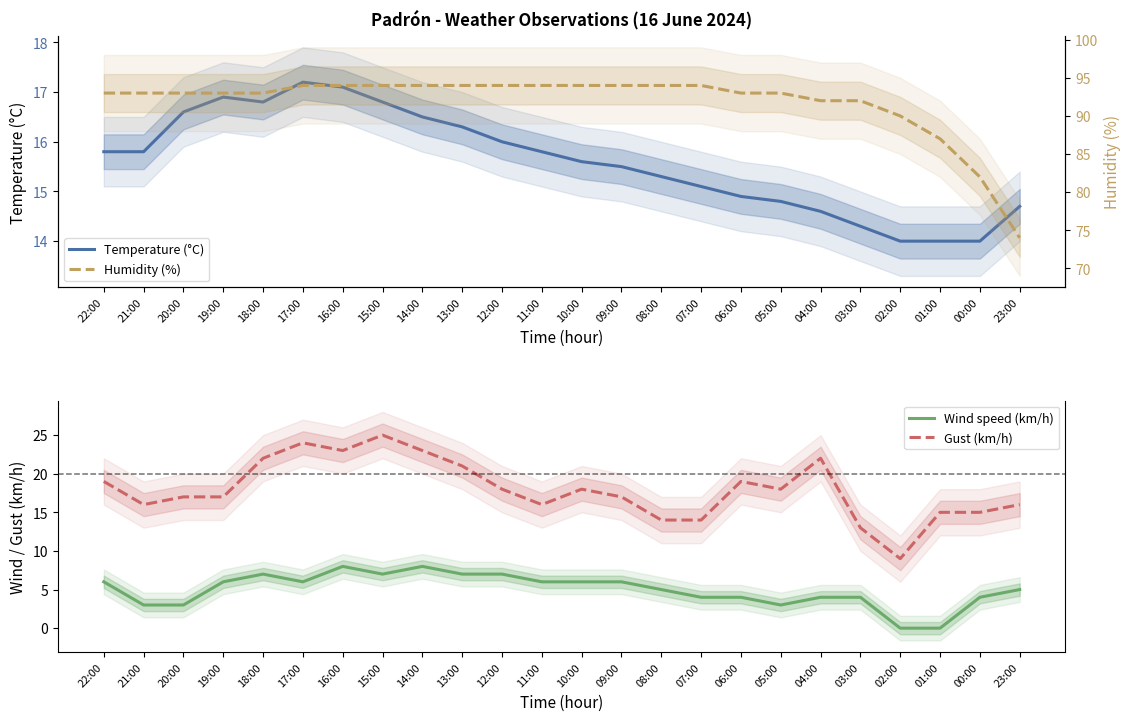

What is the label of the 20th point from the left?

03:00